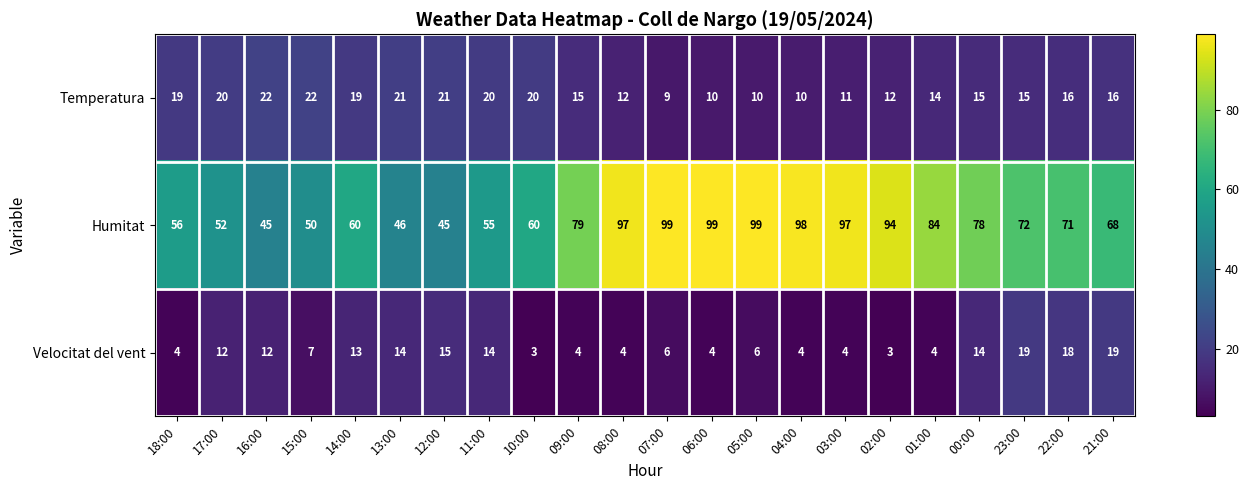

How many values in the Velocitat del vent series are below 7?

11